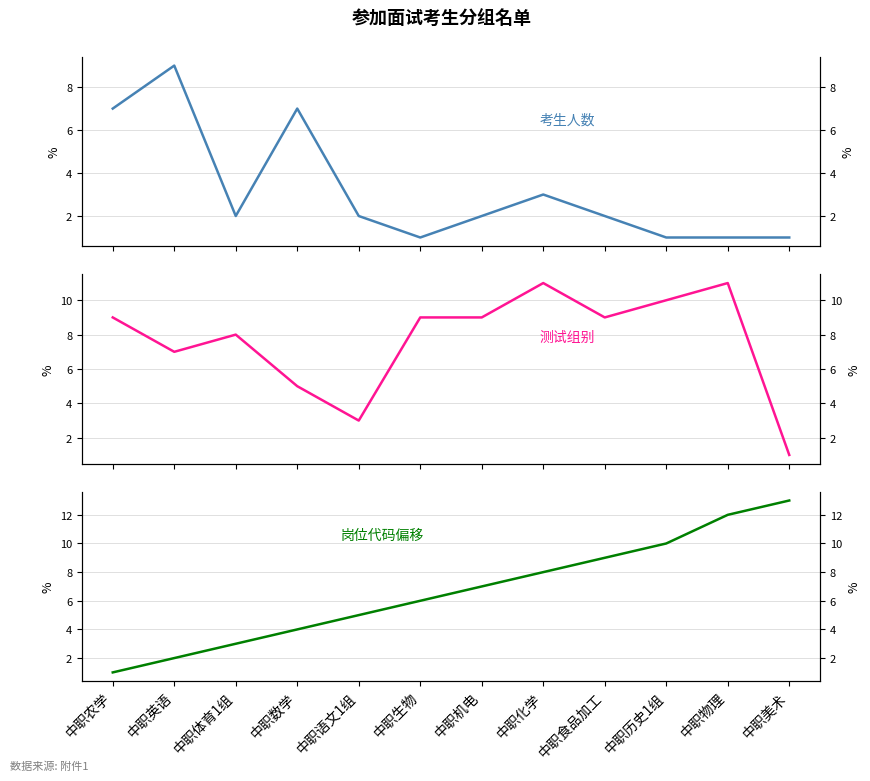

Where does the 考生人数 series first go above 2?

中职农学